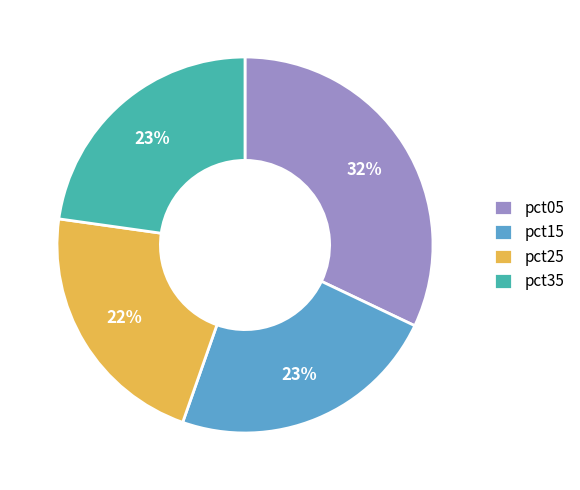

To the nearest percent, what percentage of the pie is pct15?

23%